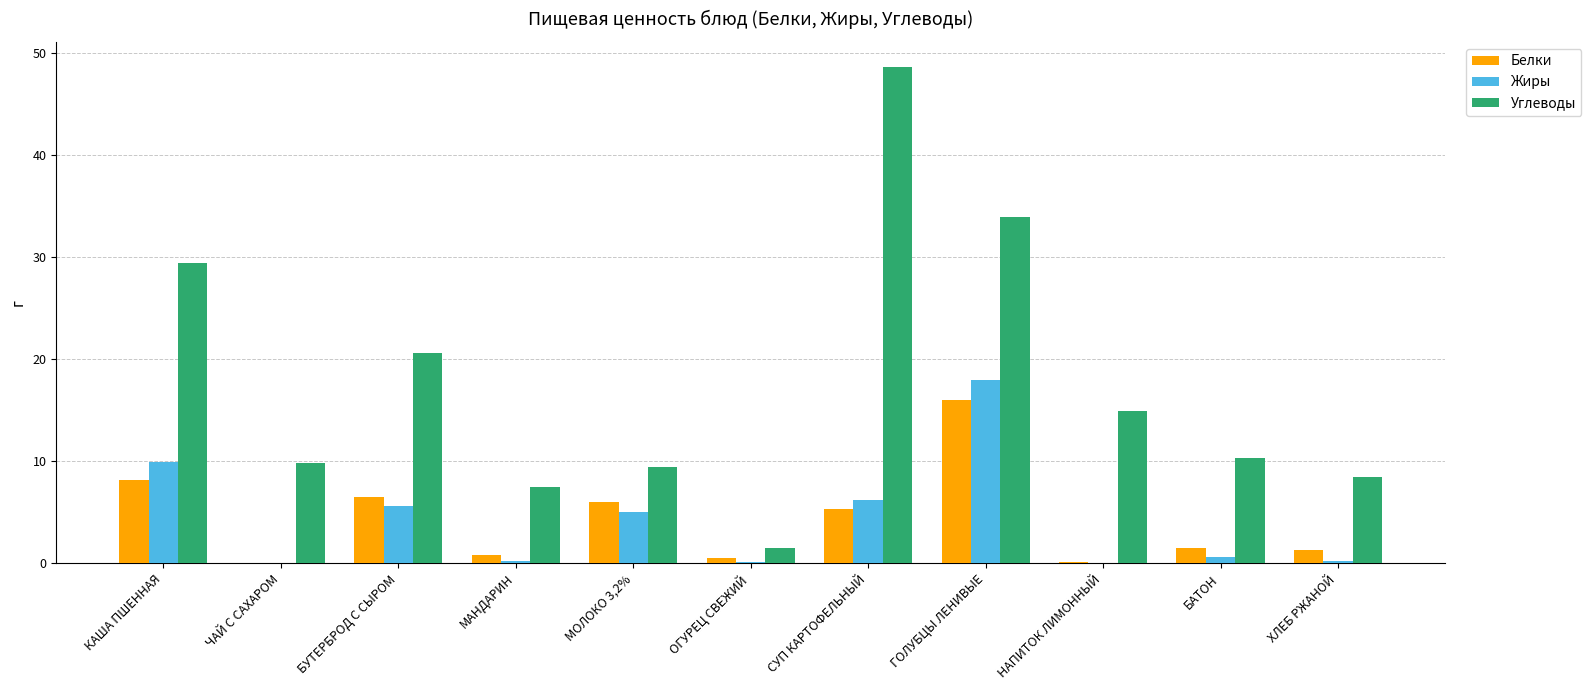

What is the spread (max minus min) of values at МАНДАРИН?

7.3